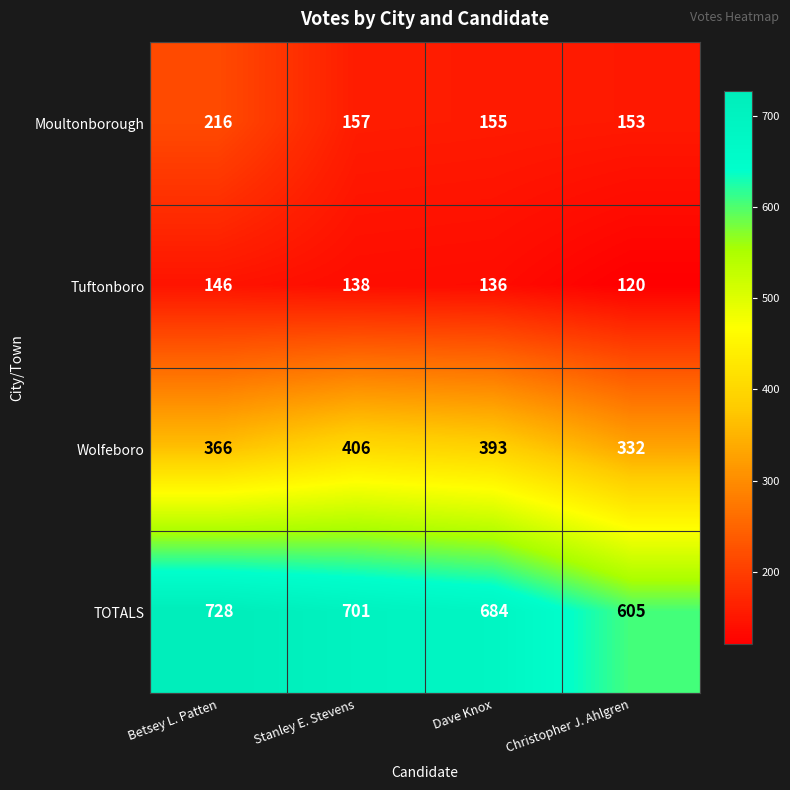

Which series has the widest spread of values?

TOTALS